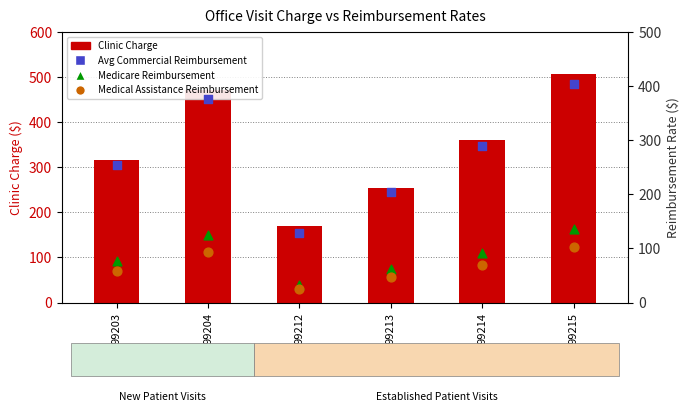

What are all the series names shown in the legend?

Clinic Charge, Avg Commercial Reimbursement, Medicare Reimbursement, Medical Assistance Reimbursement